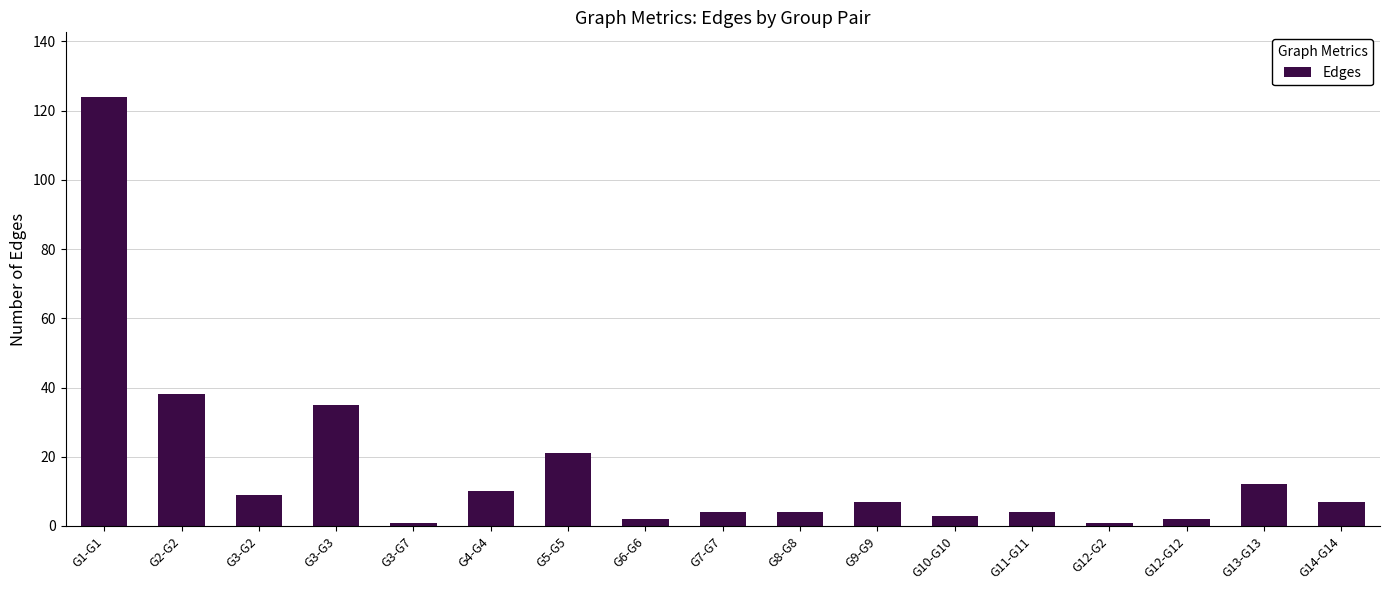

Where is the data nearest to the value 62?

G2-G2